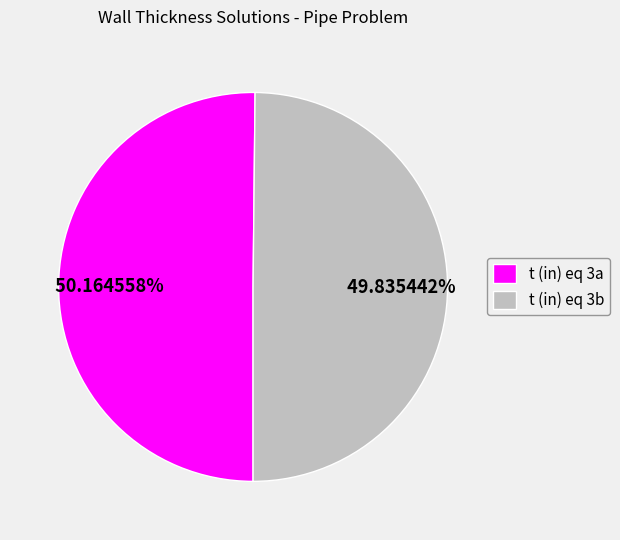

Do t (in) eq 3a and t (in) eq 3b together represent more than half of the pie?

Yes